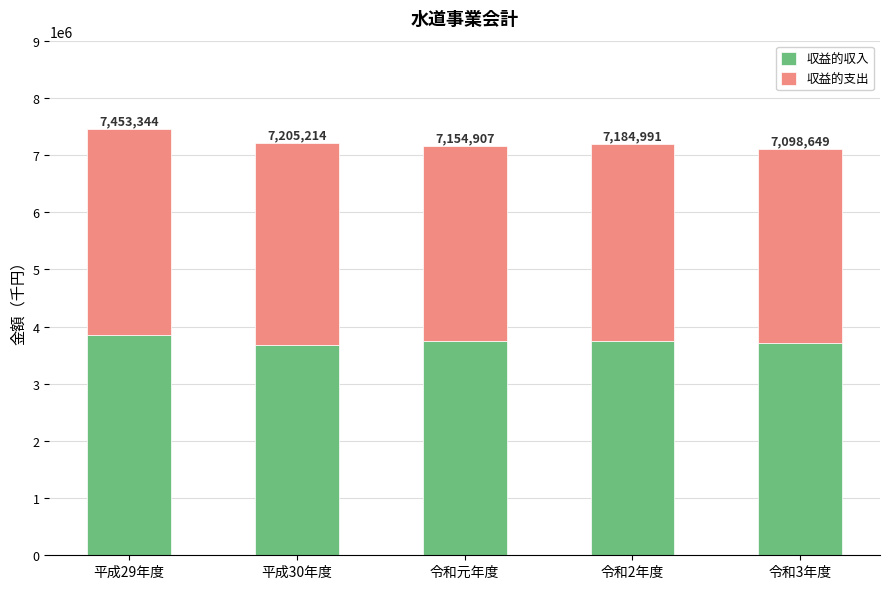

Which series changed the most between 令和2年度 and 令和3年度?

収益的収入